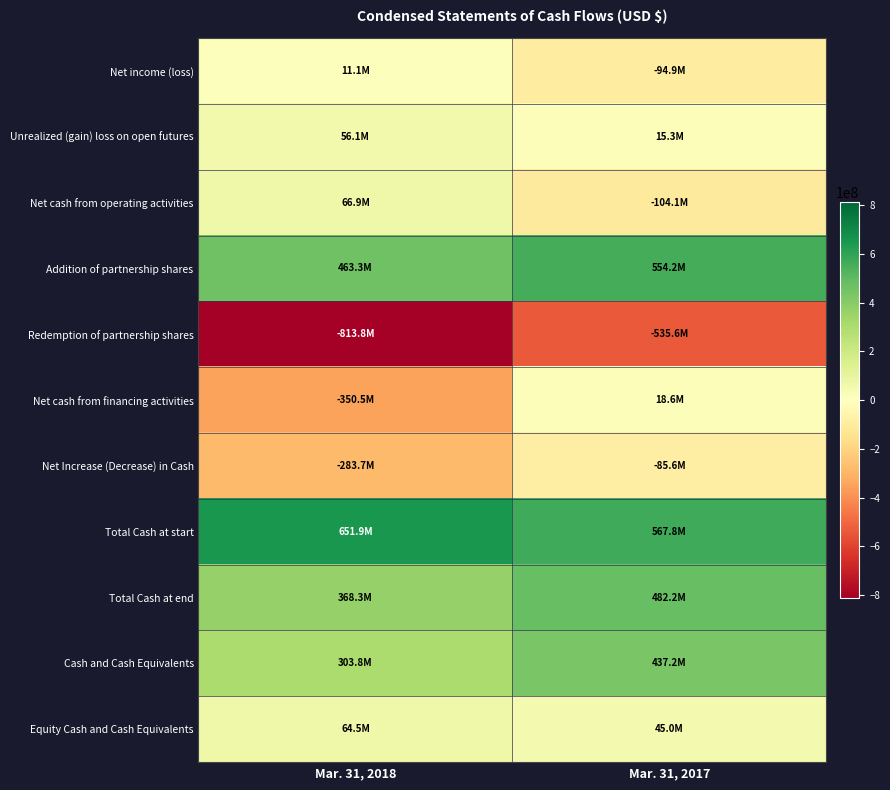

How many series are shown in this chart?

11